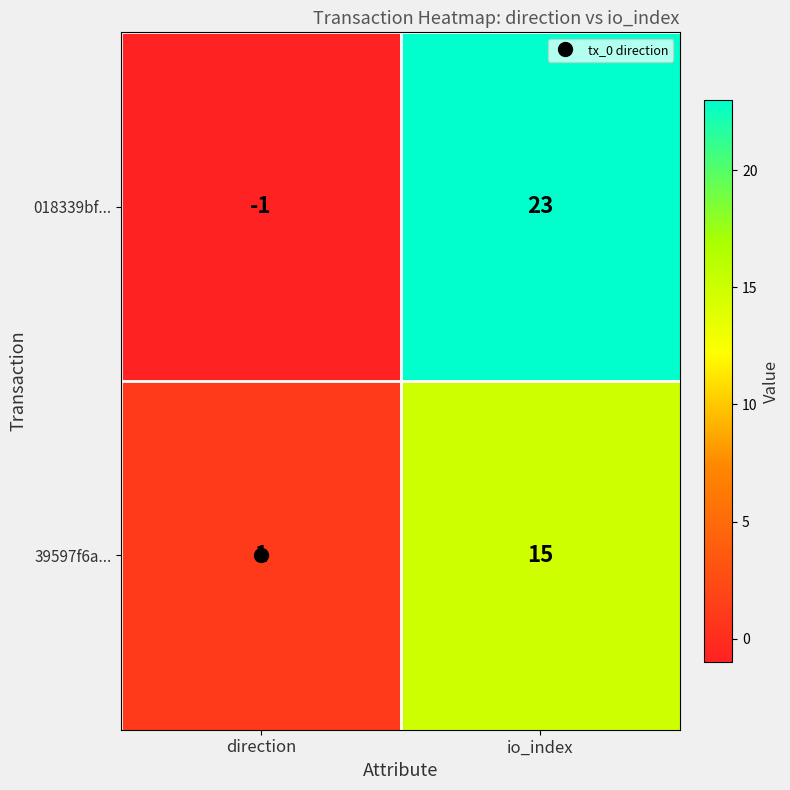

The value of 39597f6a... at io_index is 6. True or false?

False